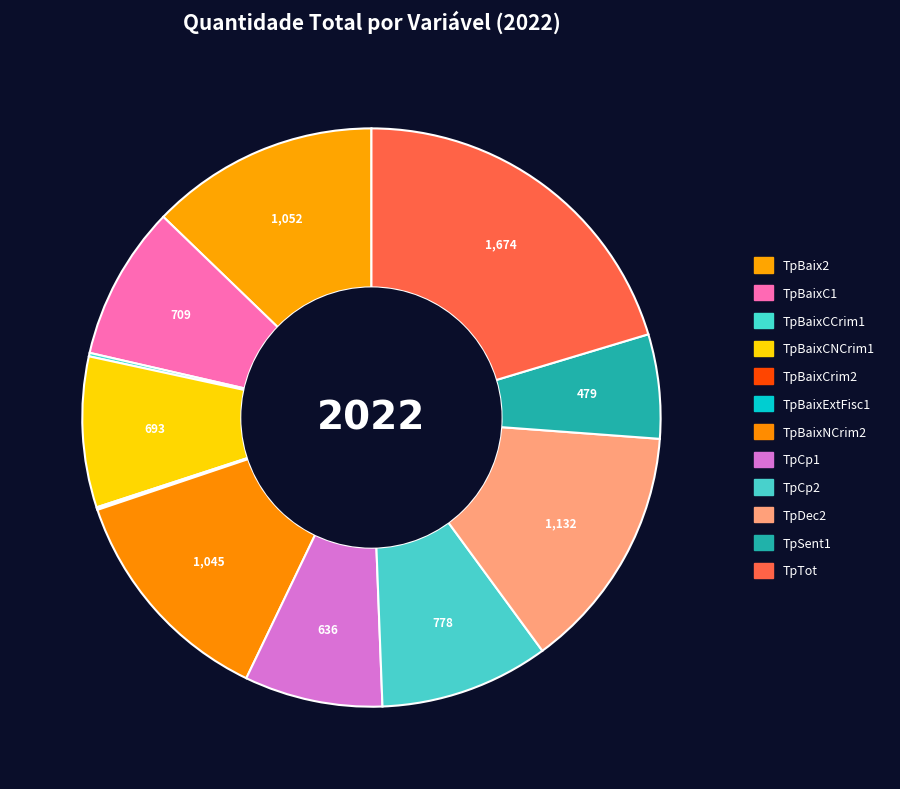

The TpTot slice represents 20% of the pie. True or false?

True